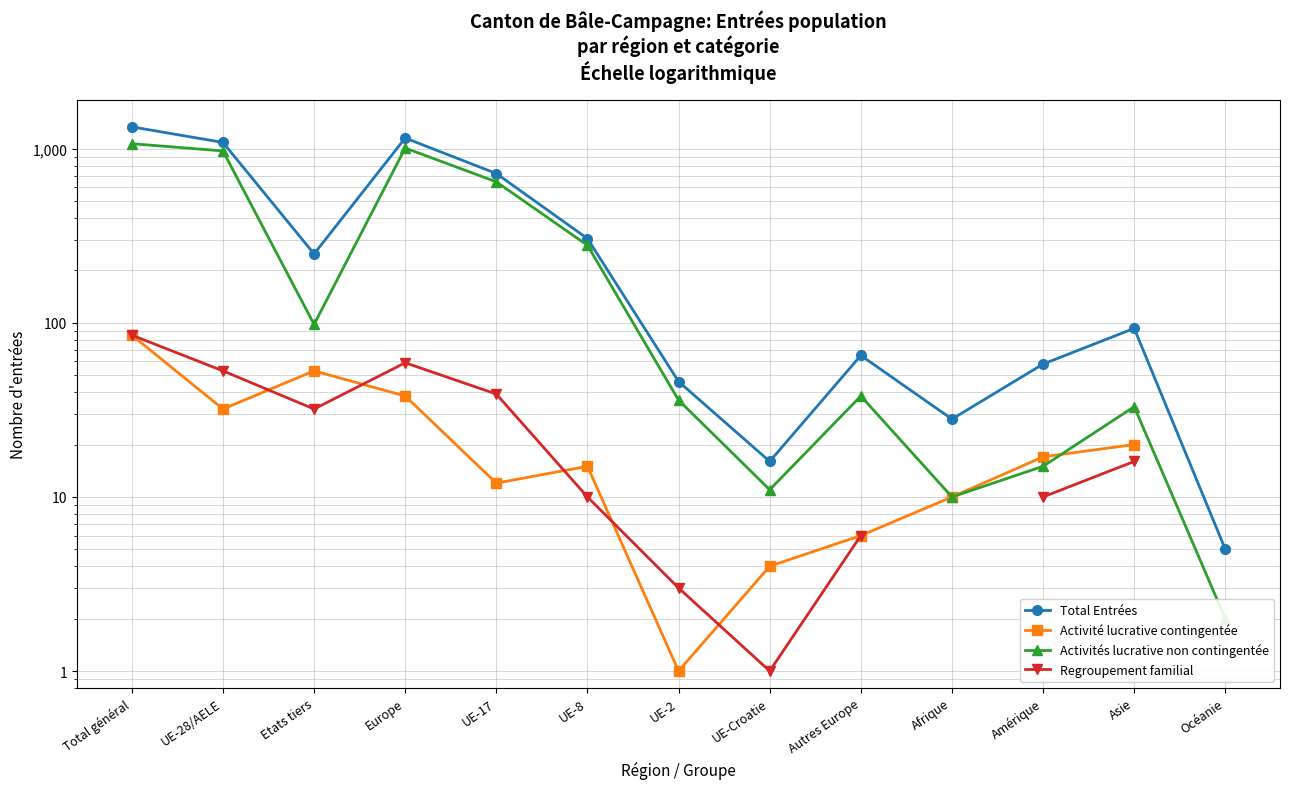

Read the Activités lucrative non contingentée value at UE-17.

646.0